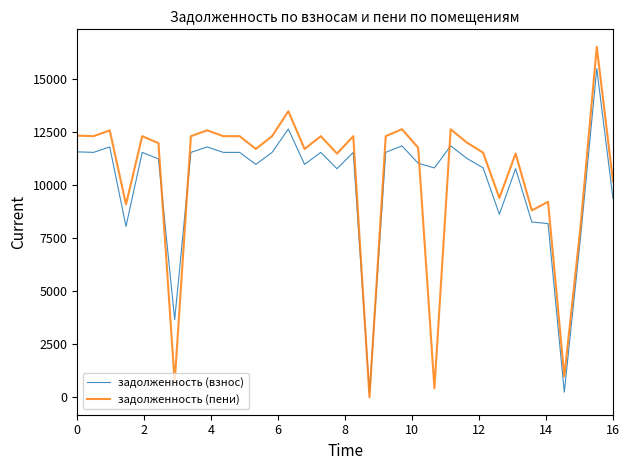

Which series has the largest total across all categories?

задолженность (пени)